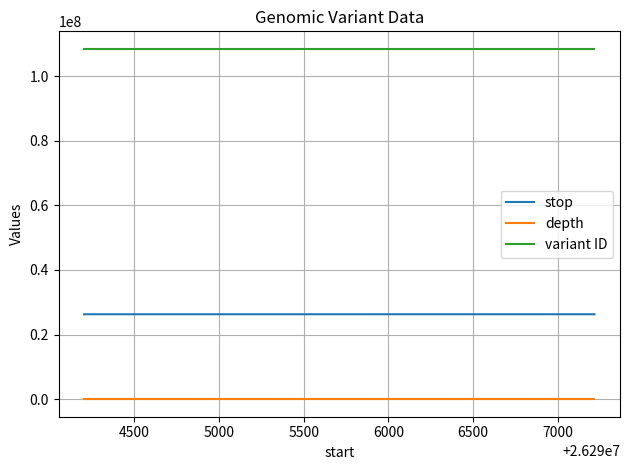

True or false: variant ID and depth intersect in this chart.

False